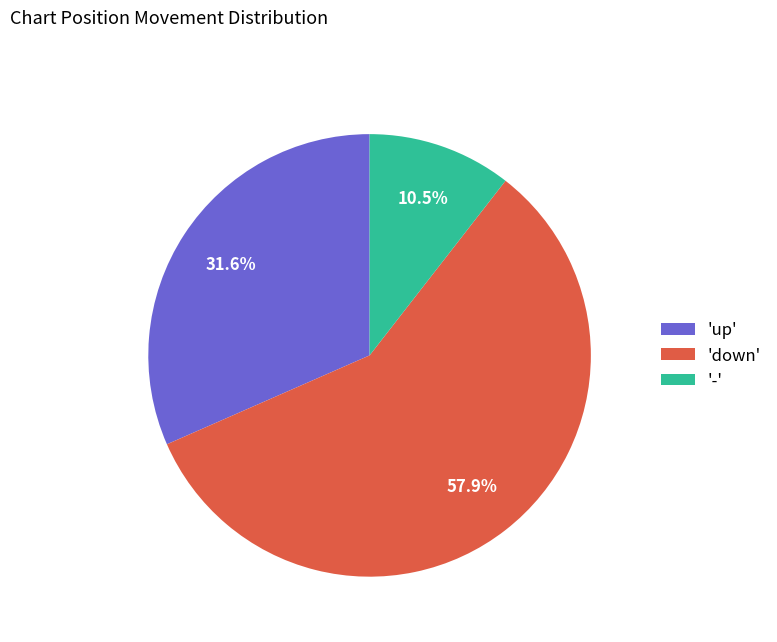

Is the sum of '-' and 'down' greater than half?

Yes